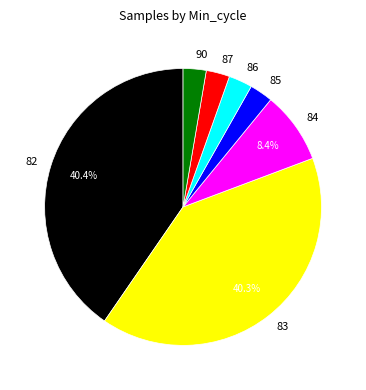

To the nearest percent, what portion does 82 represent?

40%